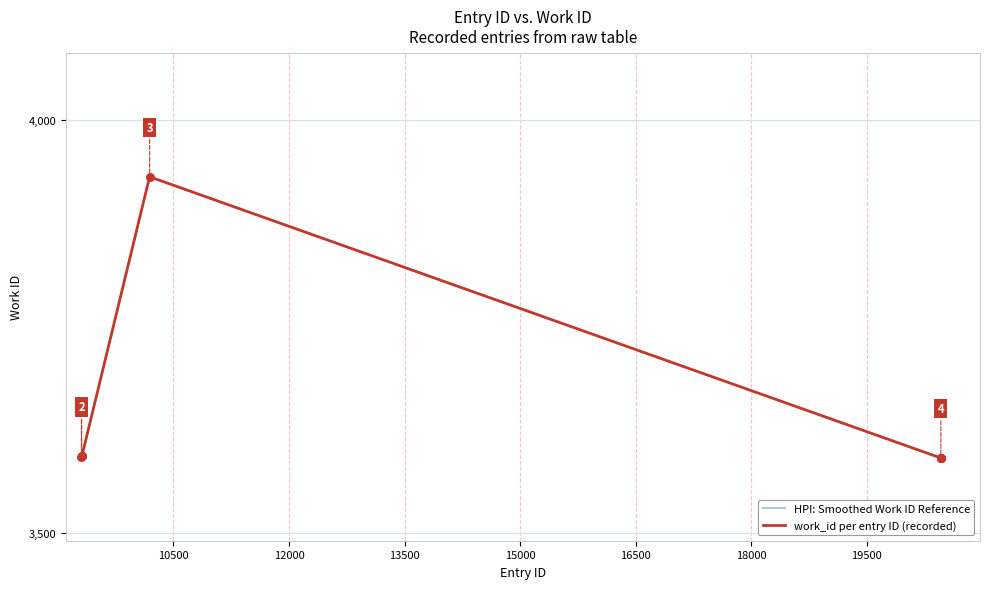

Between 9311 and 20469, which is larger?

9311